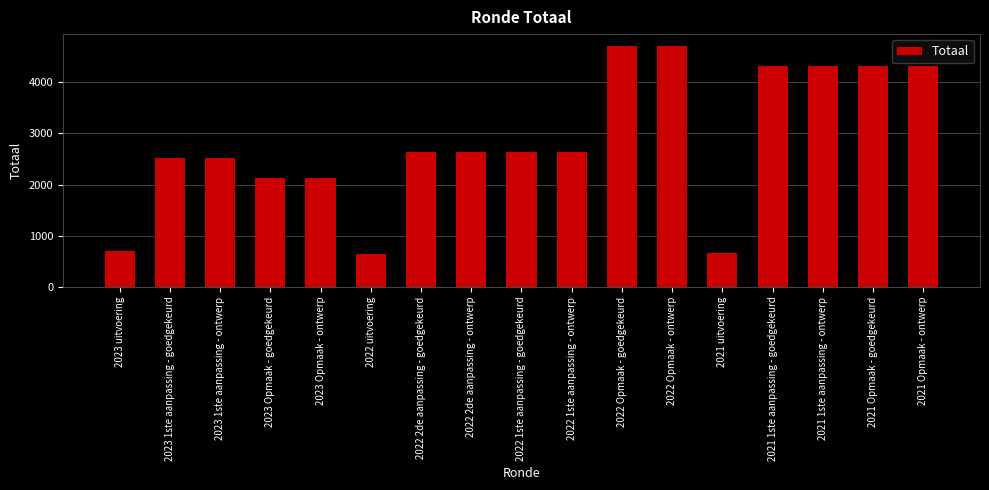

How many data points are less than 2643?

7